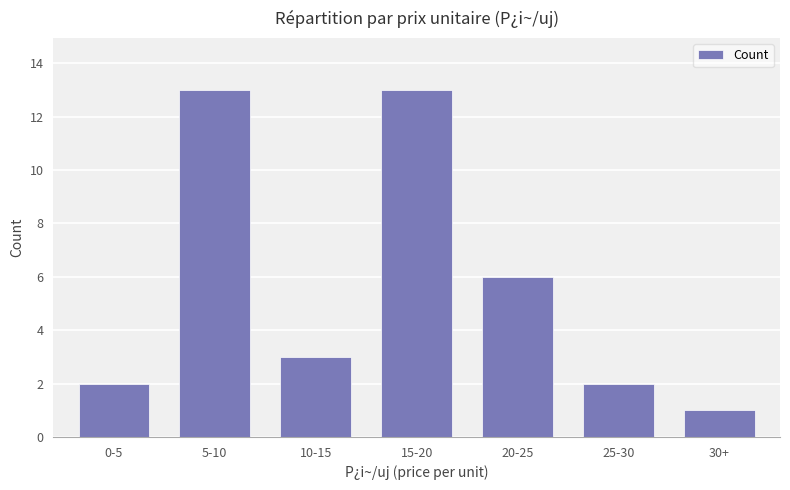

What position from the left is 0-5?

1